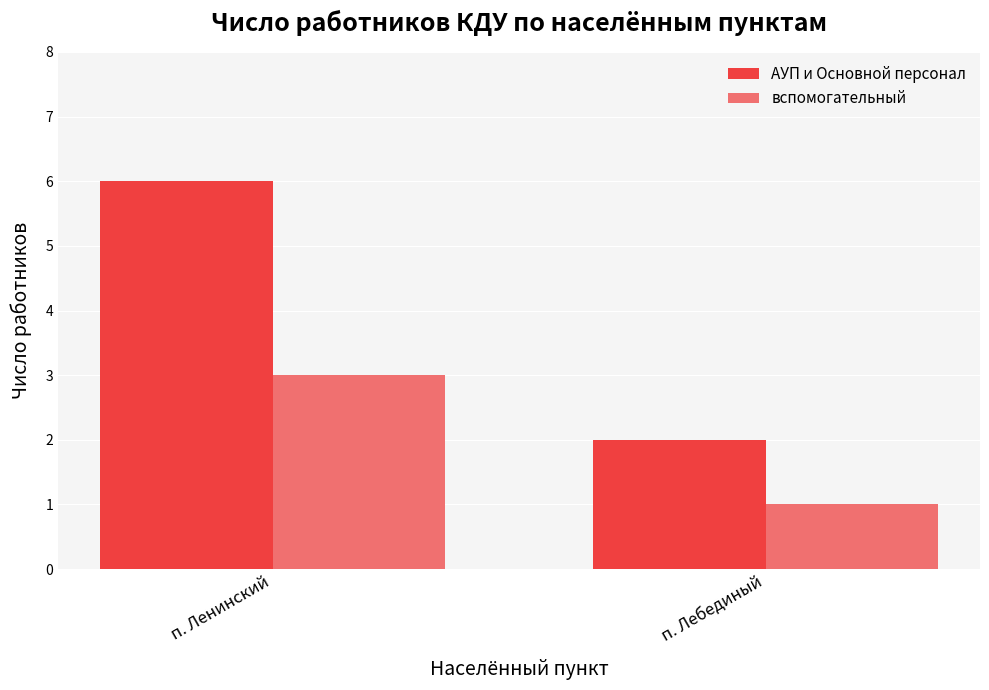

How many bars are there in each group?

2